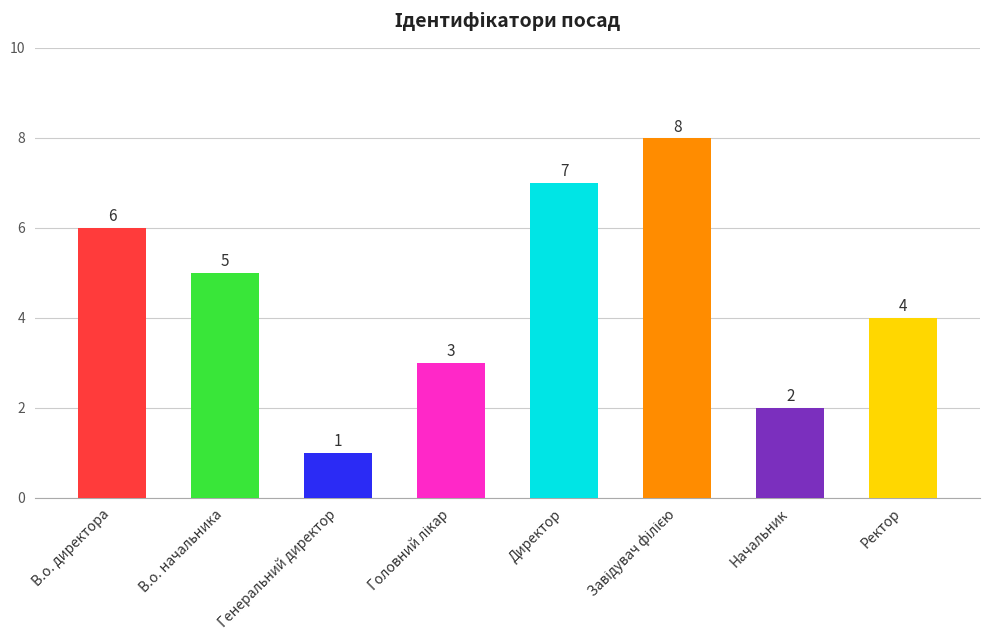

The value at Ректор is 7. True or false?

False